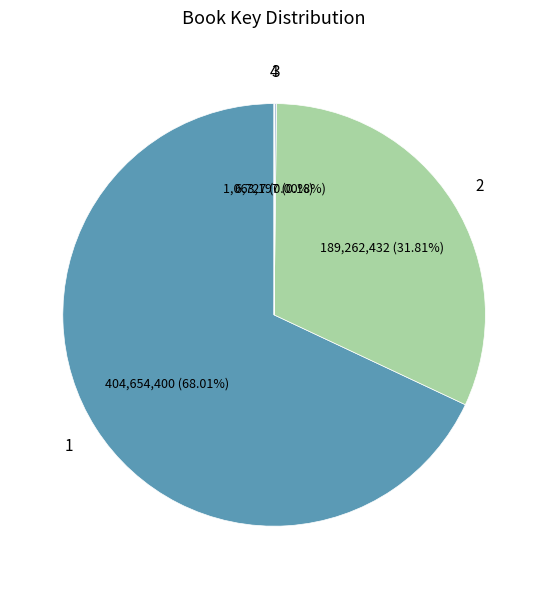

Does any single category account for the majority?

Yes